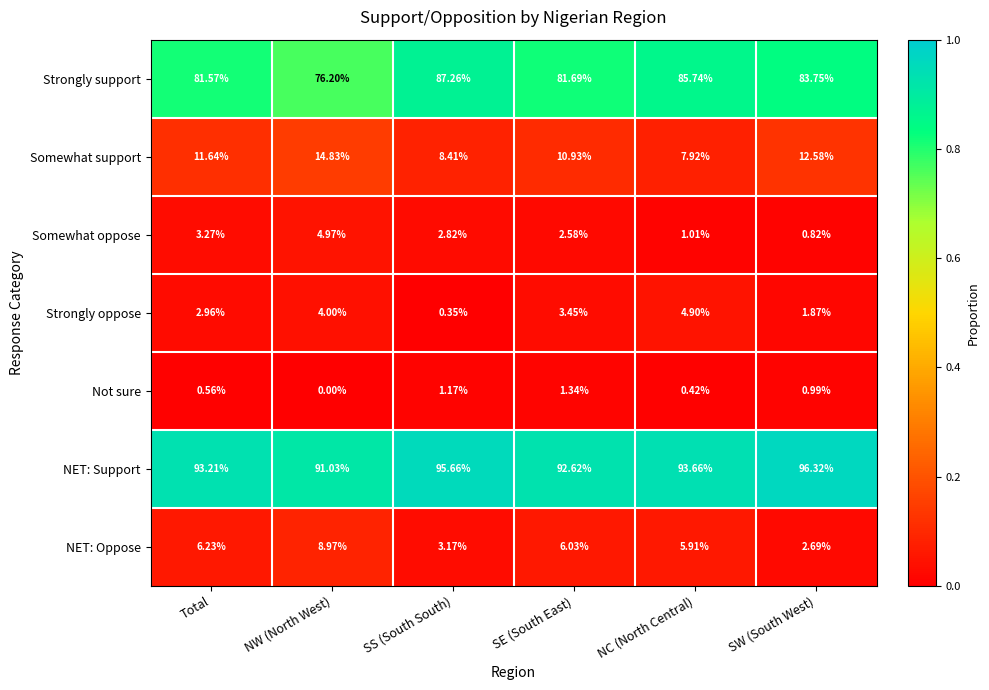

What is the greatest value displayed?

96.3